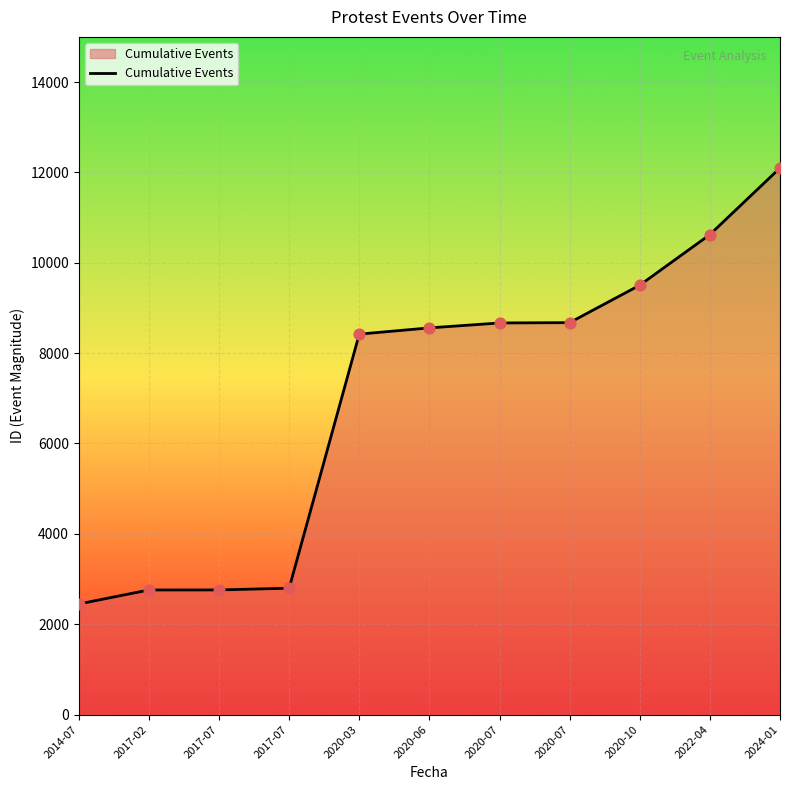

What is the change in value from 2017-07 to 2024-01?

+9302